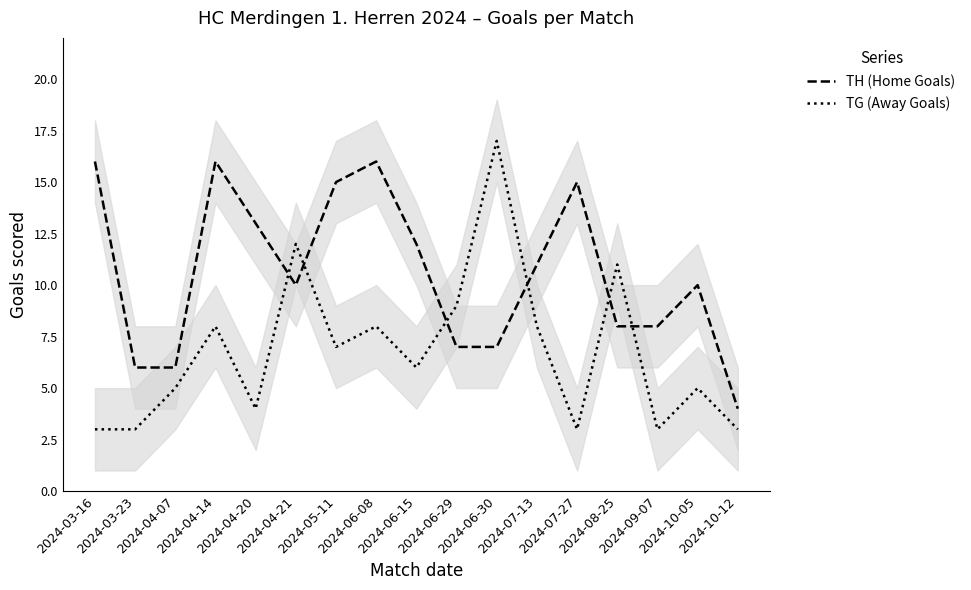

After their last crossing, which series has the higher values: TG (Away Goals) or TH (Home Goals)?

TH (Home Goals)